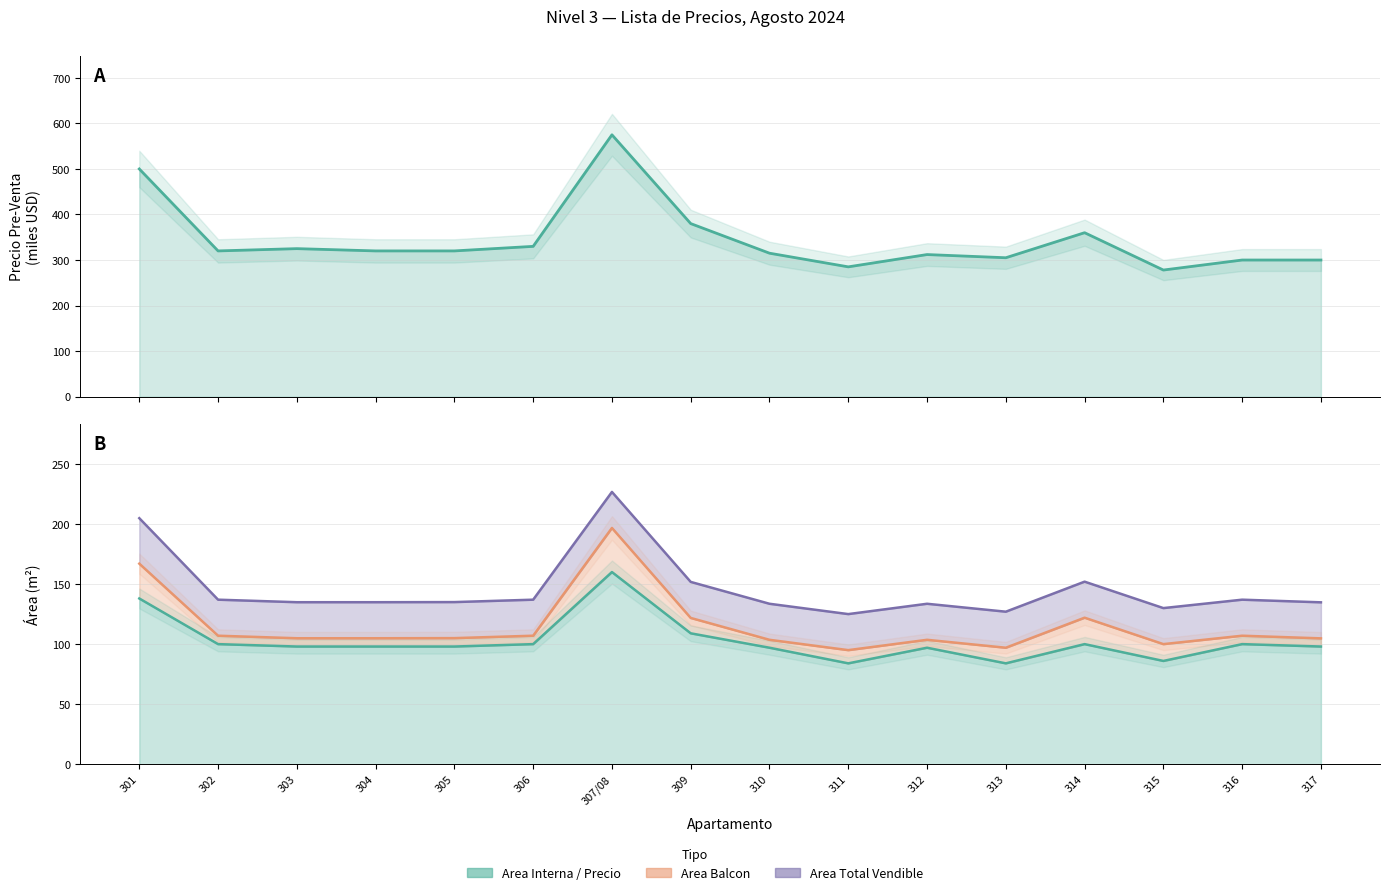

How many interior local valleys does the Area Total Vendible series have?

3